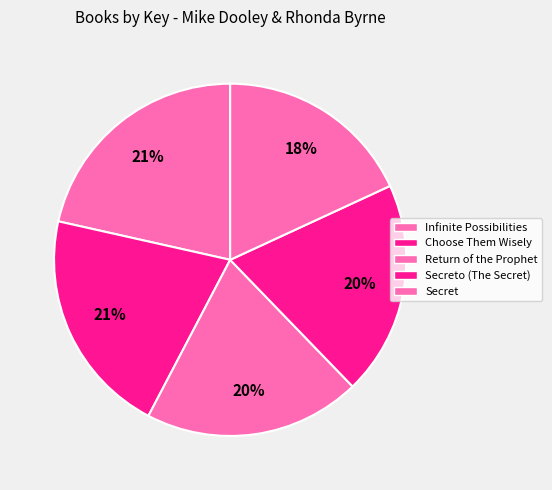

Which category has the smallest portion of the pie?

Secret